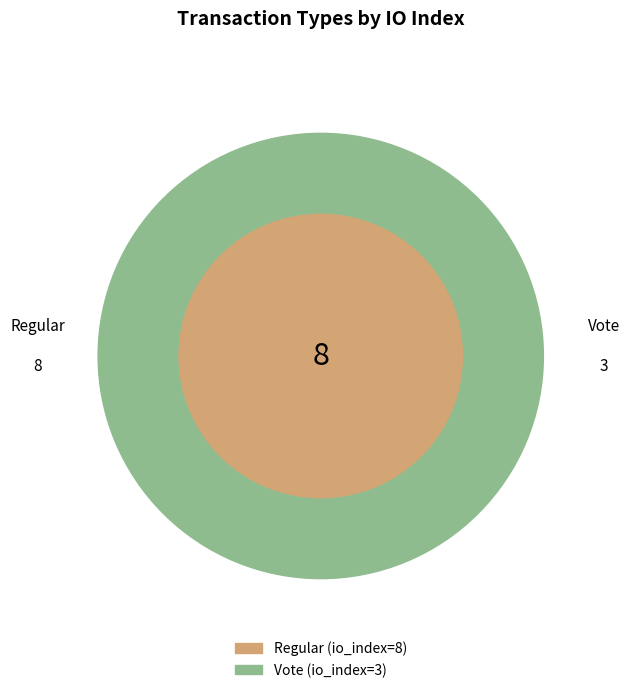

What is the change in value from Regular to Vote?

-5